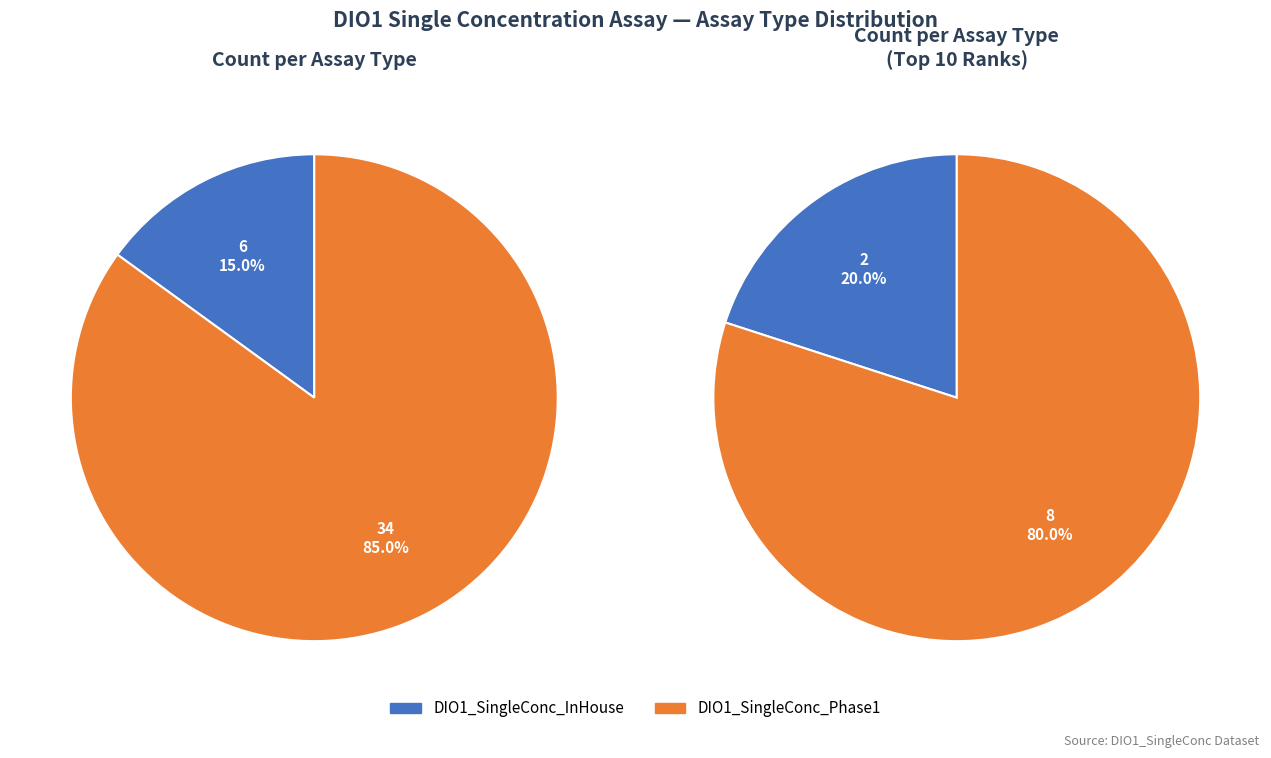

Is there any slice that represents more than half of the pie?

Yes